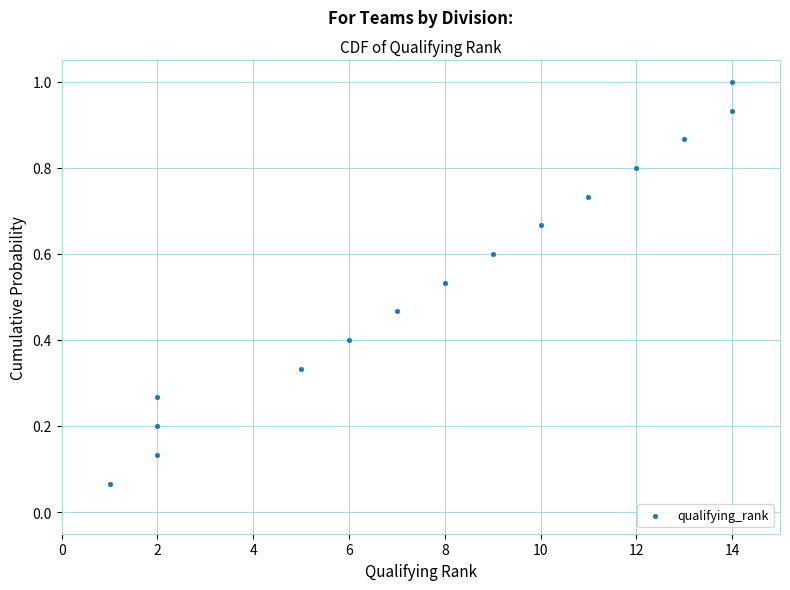

What is the range of X values (max minus min)?

13.0